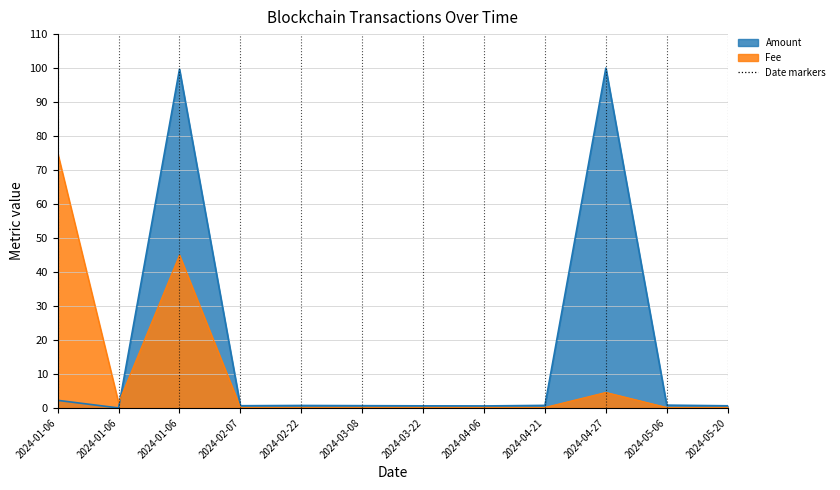

At 2024-04-21, list the series in order from smallest to largest.

Fee, Amount